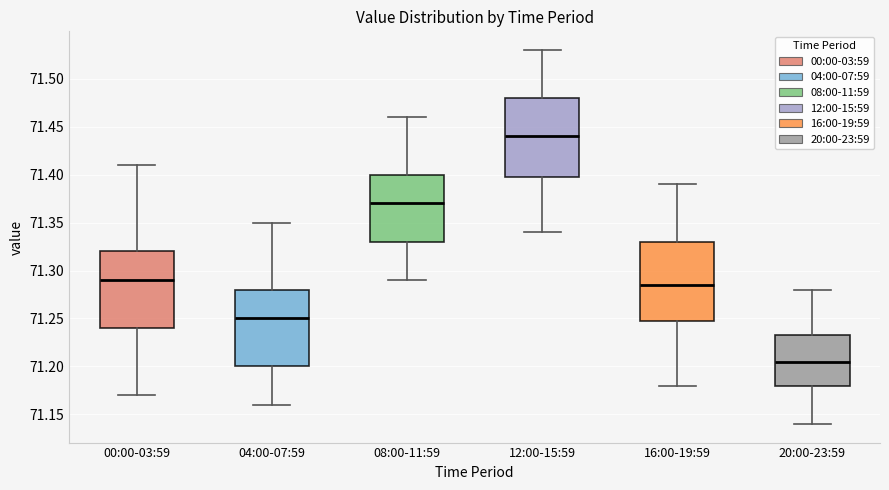

Where does the upper whisker of the box for 16:00-19:59 end on the y-axis? The values are not printed on the chart, so give them approximately, as read against the axis.

71.390